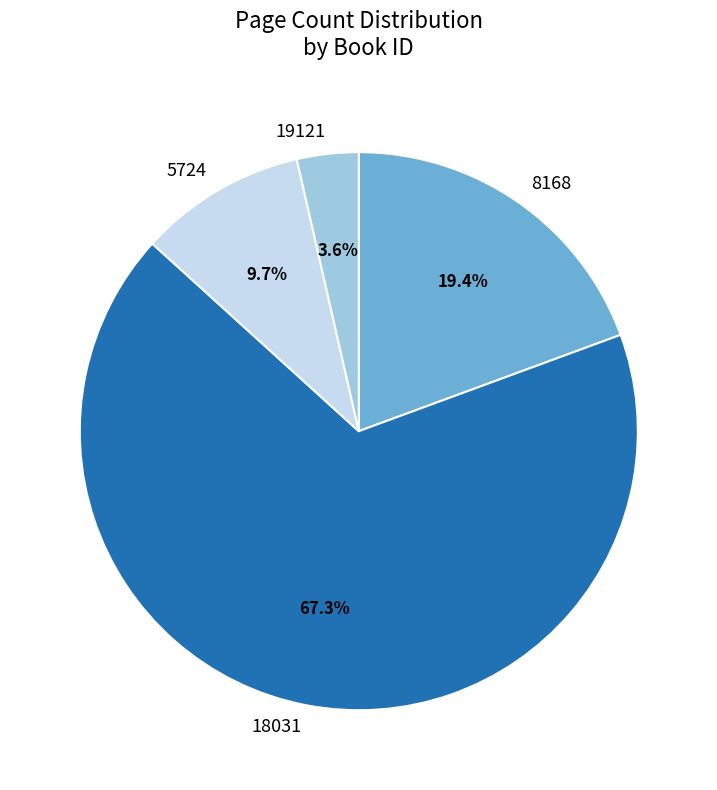

Count the number of slices in the pie.

4